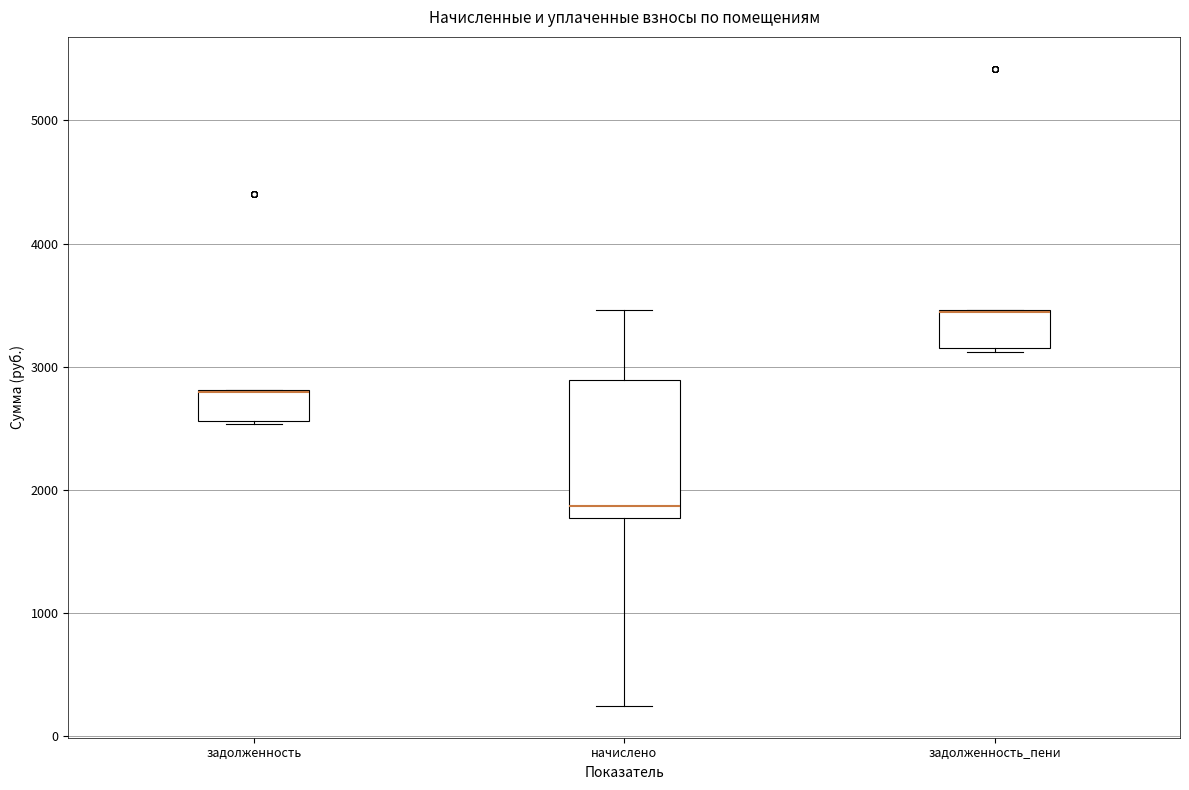

Where is the lower edge of the box for начислено on the y-axis? The values are not printed on the chart, so give them approximately, as read against the axis.

1800